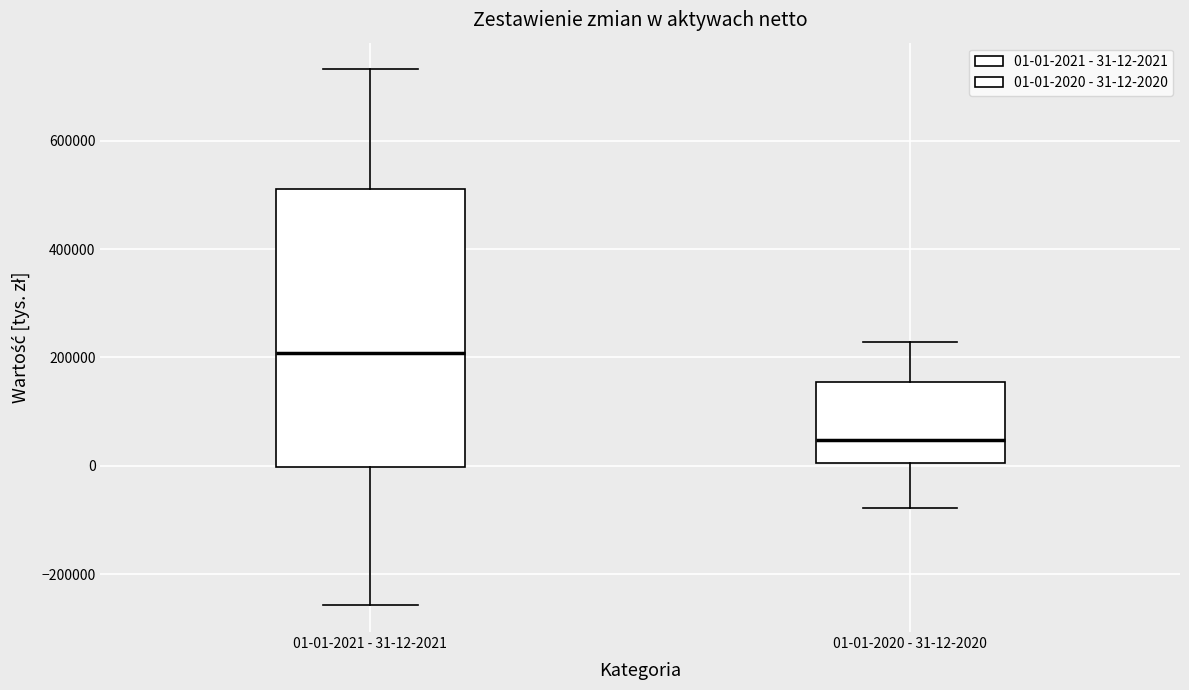

Where does the upper whisker of the box for 01-01-2021 - 31-12-2021 end on the y-axis? The values are not printed on the chart, so give them approximately, as read against the axis.

740000